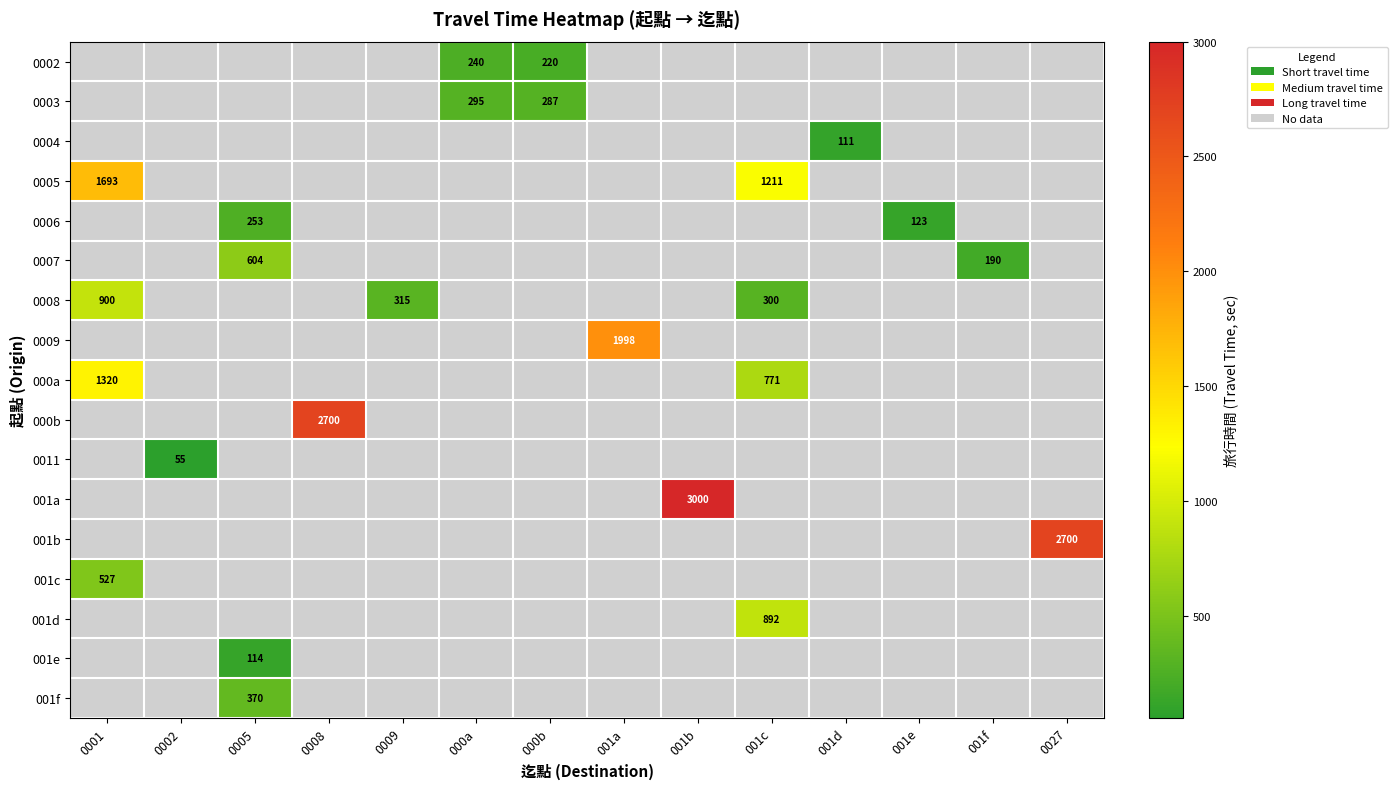

How many values in 001e are above zero?

1